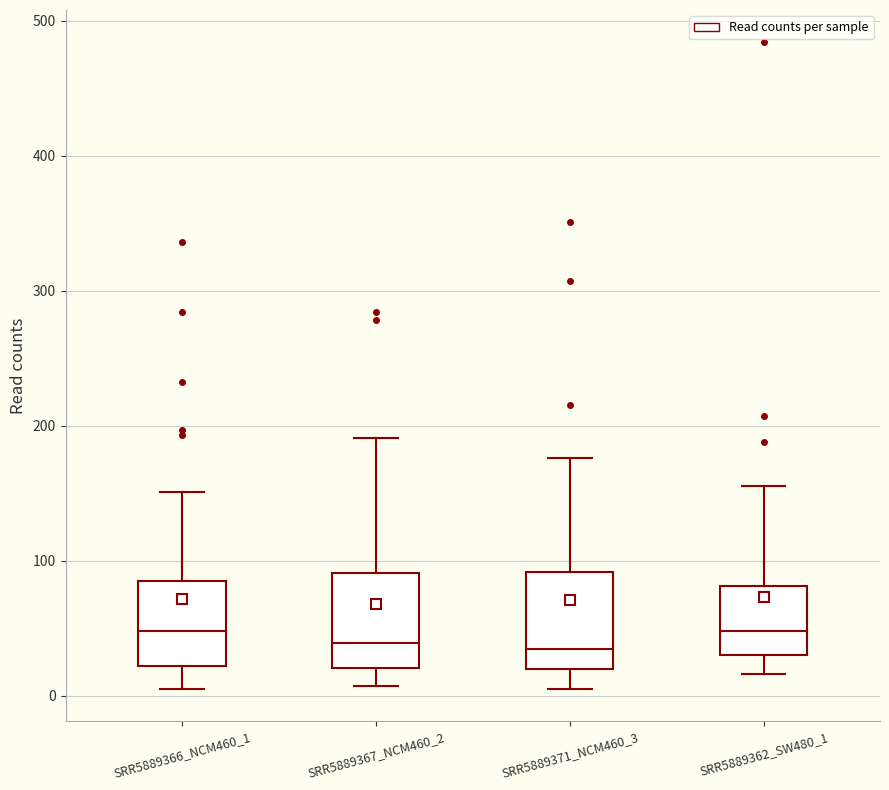

Where does the upper whisker of the box for SRR5889367_NCM460_2 end on the y-axis? The values are not printed on the chart, so give them approximately, as read against the axis.

190